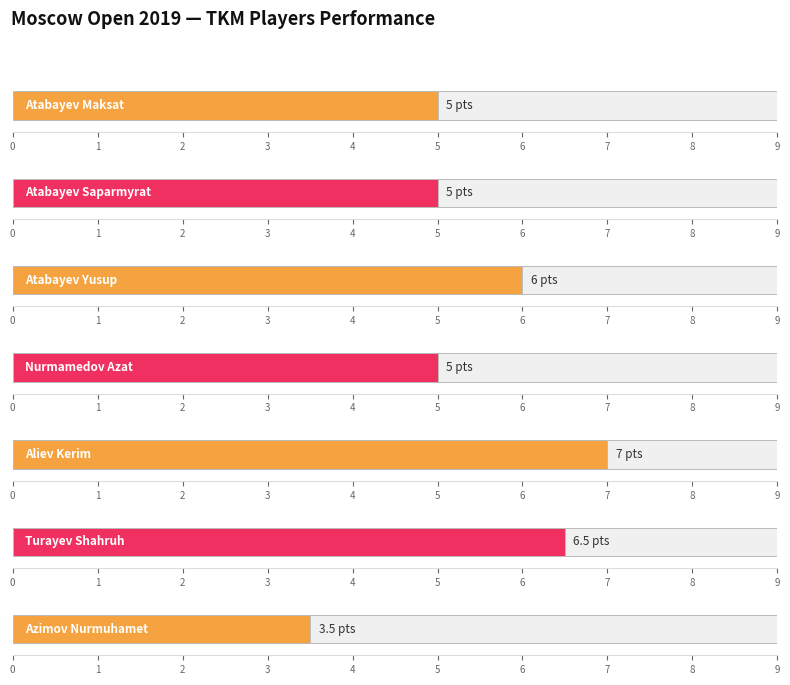

Rank the categories by value from lowest to highest.

Azimov Nurmuhamet, Atabayev Maksat, Atabayev Saparmyrat, Nurmamedov Azat, Atabayev Yusup, Turayev Shahruh, Aliev Kerim